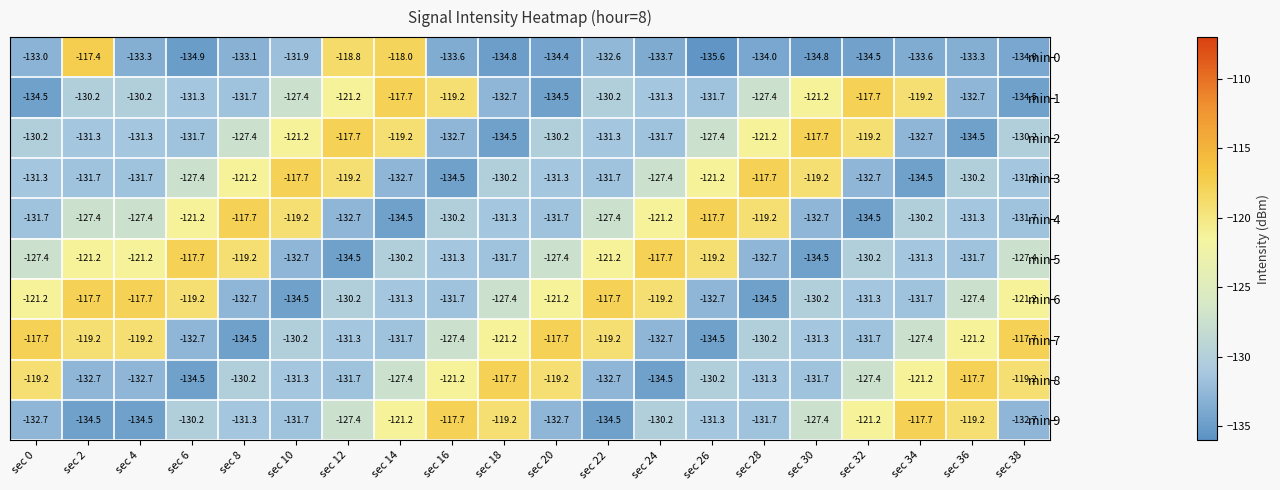

How many distinct data groups are displayed?

10